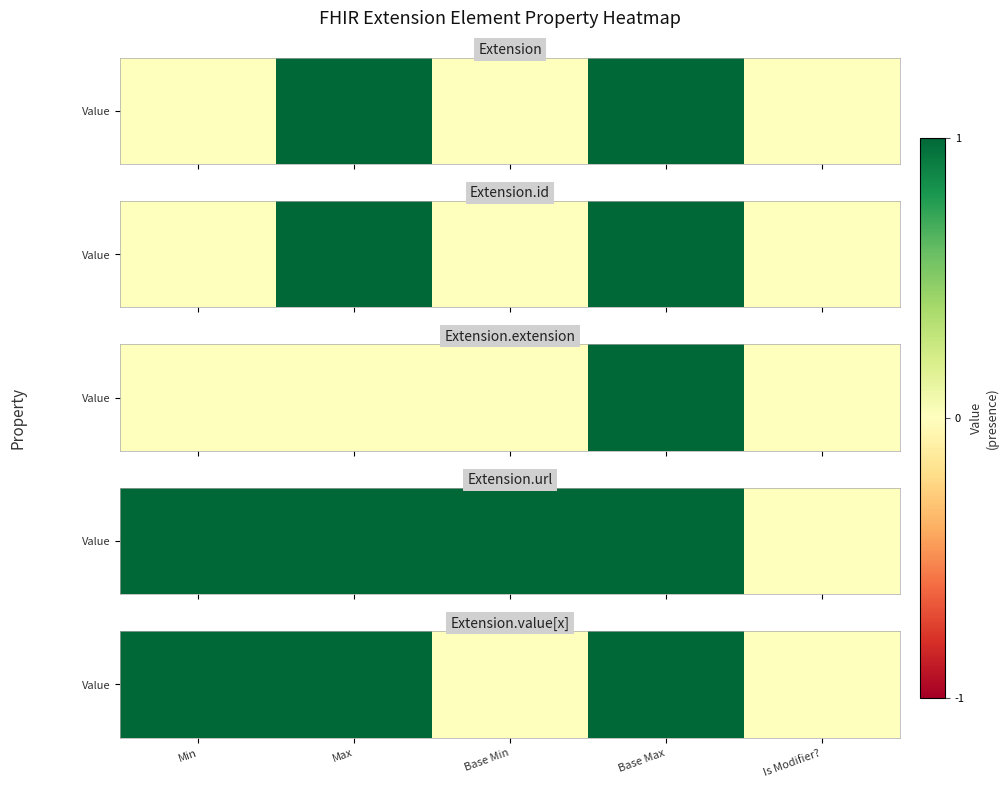

Which label corresponds to the largest value in the chart?

Min